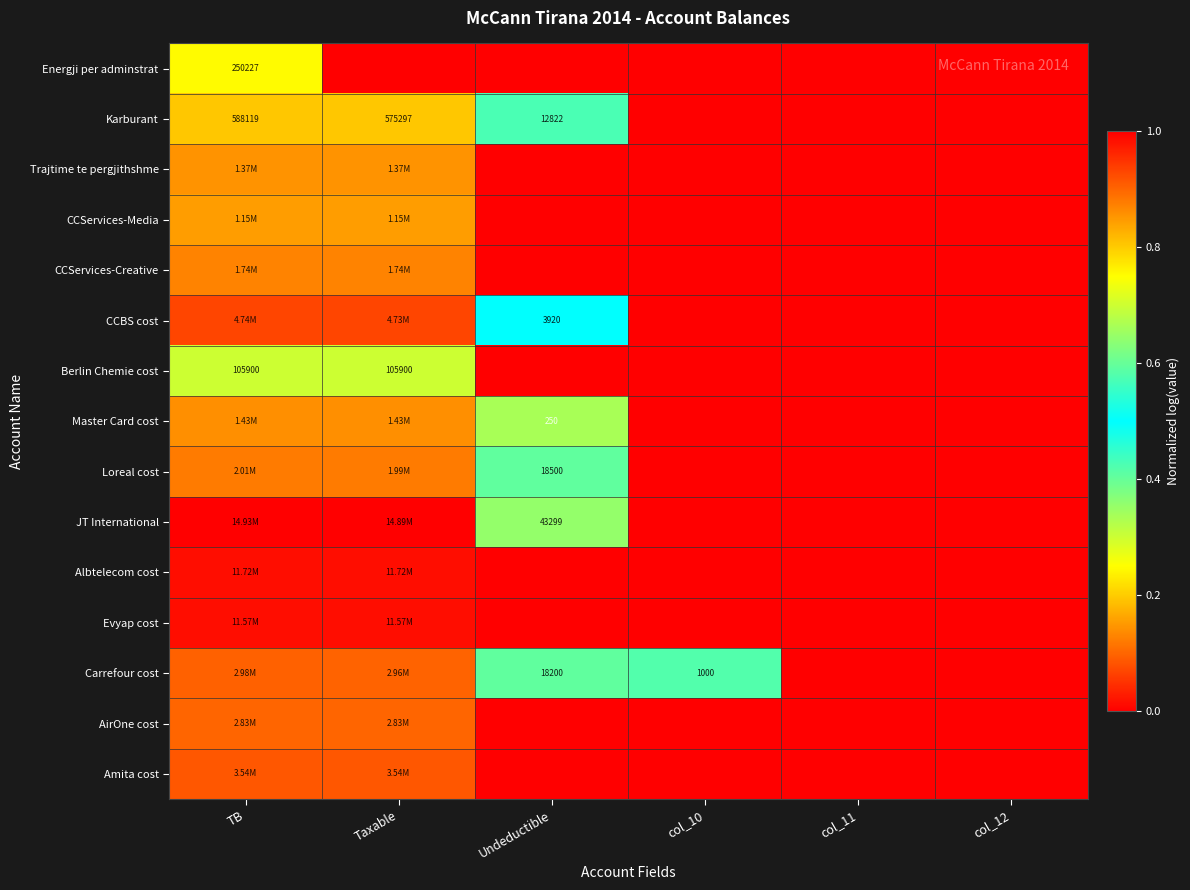

At how many categories does at least one series exceed 0?

4